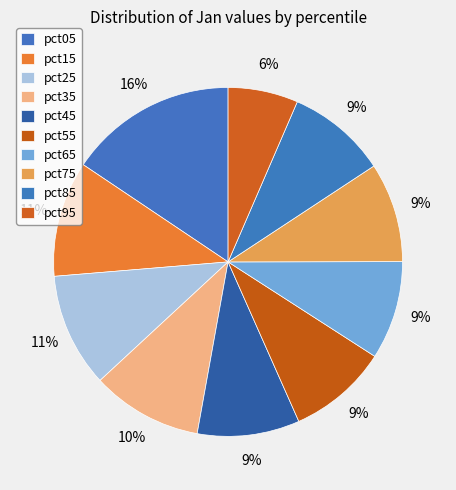

Count the number of slices in the pie.

10